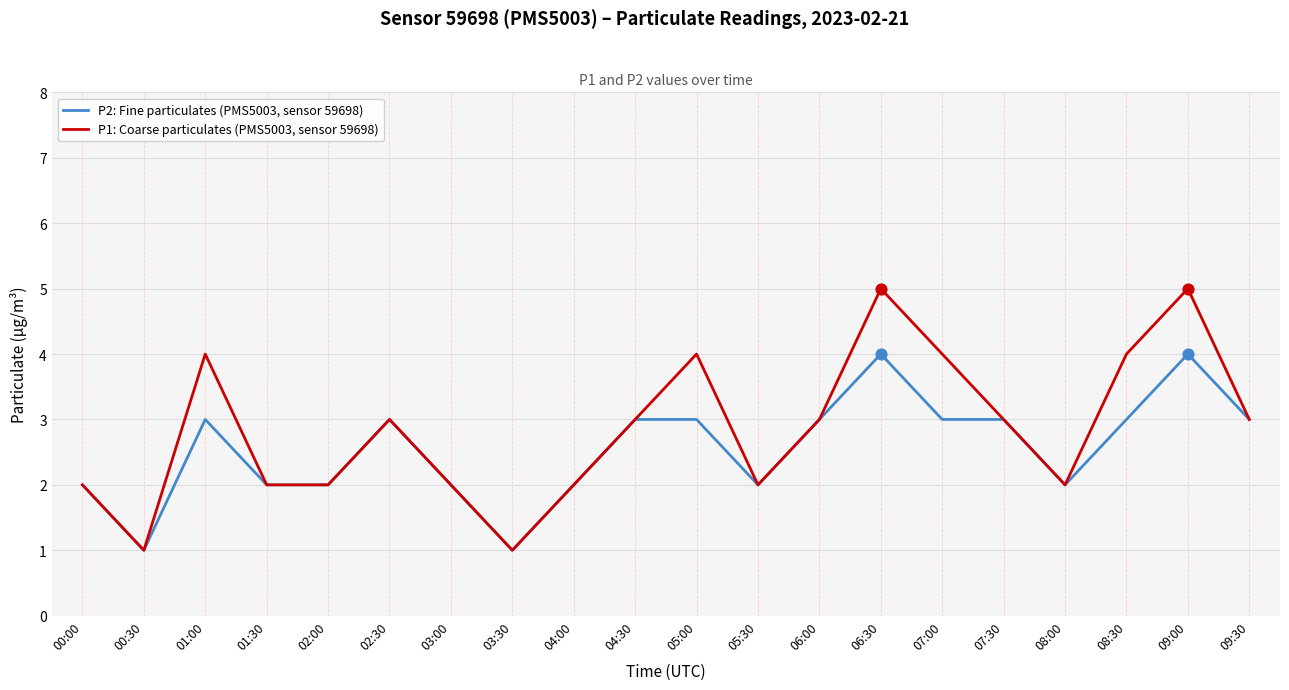

What are all the series names shown in the legend?

P2: Fine particulates (PMS5003, sensor 59698), P1: Coarse particulates (PMS5003, sensor 59698)